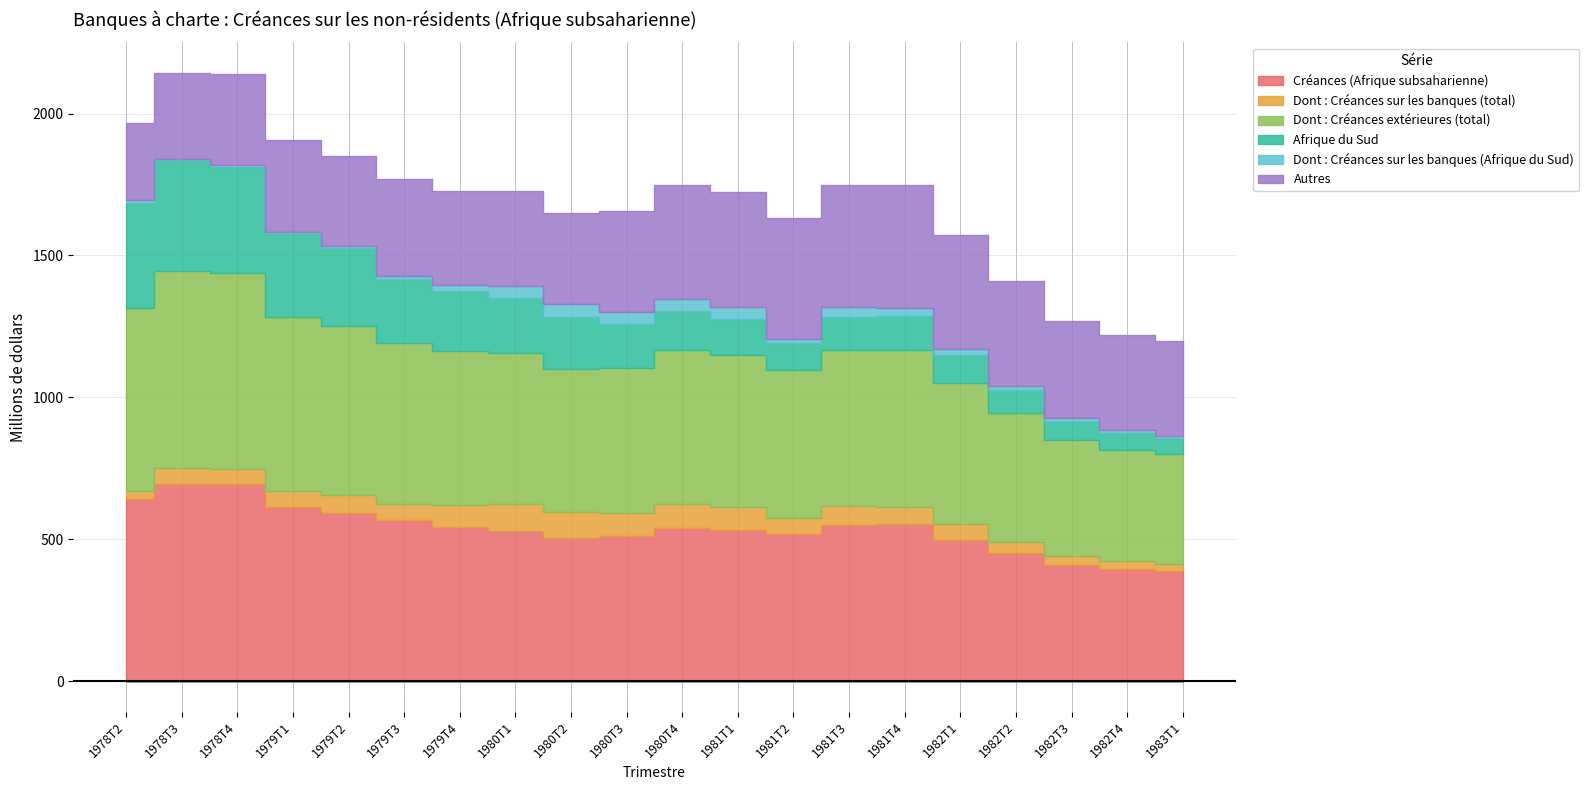

Reading left to right, what are all the values shown in this chart?

Créances (Afrique subsaharienne): 1978T2=643	1978T3=695	1978T4=694	1979T1=615	1979T2=593	1979T3=567	1979T4=543	1980T1=529	1980T2=505	1980T3=511	1980T4=540	1981T1=534	1981T2=520	1981T3=549	1981T4=553	1982T1=498	1982T2=452	1982T3=408	1982T4=394	1983T1=388
Dont : Créances sur les banques (total): 1978T2=28	1978T3=55	1978T4=52	1979T1=55	1979T2=64	1979T3=56	1979T4=76	1980T1=97	1980T2=90	1980T3=81	1980T4=86	1981T1=80	1981T2=55	1981T3=69	1981T4=62	1982T1=55	1982T2=40	1982T3=33	1982T4=28	1983T1=25
Dont : Créances extérieures (total): 1978T2=643	1978T3=695	1978T4=694	1979T1=615	1979T2=593	1979T3=567	1979T4=543	1980T1=529	1980T2=505	1980T3=511	1980T4=540	1981T1=534	1981T2=520	1981T3=549	1981T4=553	1982T1=498	1982T2=452	1982T3=408	1982T4=394	1983T1=388
Afrique du Sud: 1978T2=370	1978T3=391	1978T4=372	1979T1=293	1979T2=276	1979T3=227	1979T4=213	1980T1=196	1980T2=183	1980T3=154	1980T4=137	1981T1=128	1981T2=95	1981T3=117	1981T4=120	1982T1=98	1982T2=82	1982T3=68	1982T4=60	1983T1=55
Dont : Créances sur les banques (Afrique du Sud): 1978T2=10	1978T3=4	1978T4=6	1979T1=6	1979T2=9	1979T3=11	1979T4=21	1980T1=43	1980T2=45	1980T3=43	1980T4=42	1981T1=43	1981T2=16	1981T3=33	1981T4=26	1982T1=22	1982T2=15	1982T3=12	1982T4=10	1983T1=8
Autres: 1978T2=273	1978T3=304	1978T4=322	1979T1=322	1979T2=317	1979T3=341	1979T4=331	1980T1=333	1980T2=322	1980T3=358	1980T4=403	1981T1=406	1981T2=425	1981T3=433	1981T4=433	1982T1=400	1982T2=370	1982T3=340	1982T4=334	1983T1=333